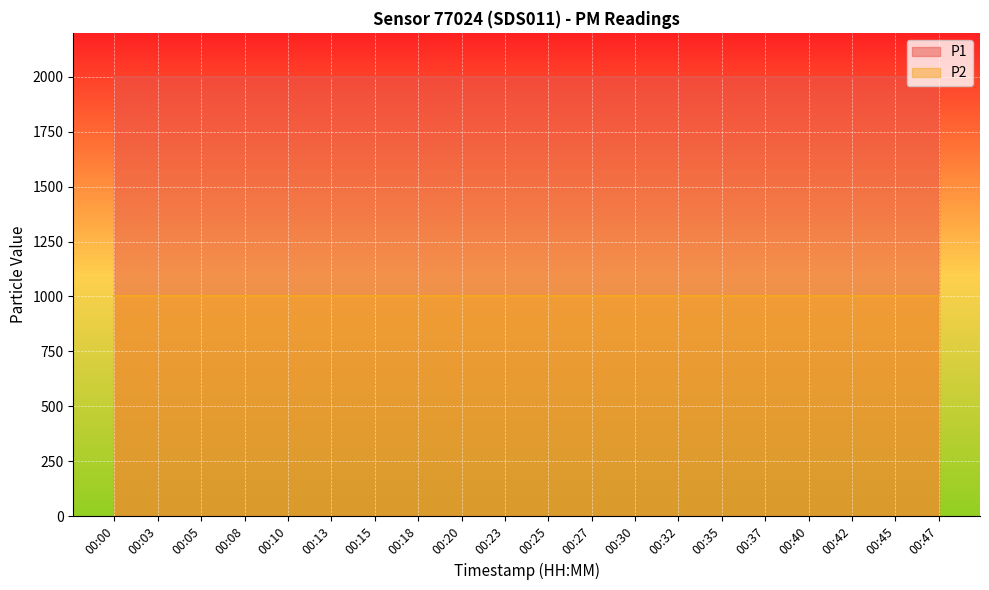

List the series in order of their overall mean, highest first.

P1, P2